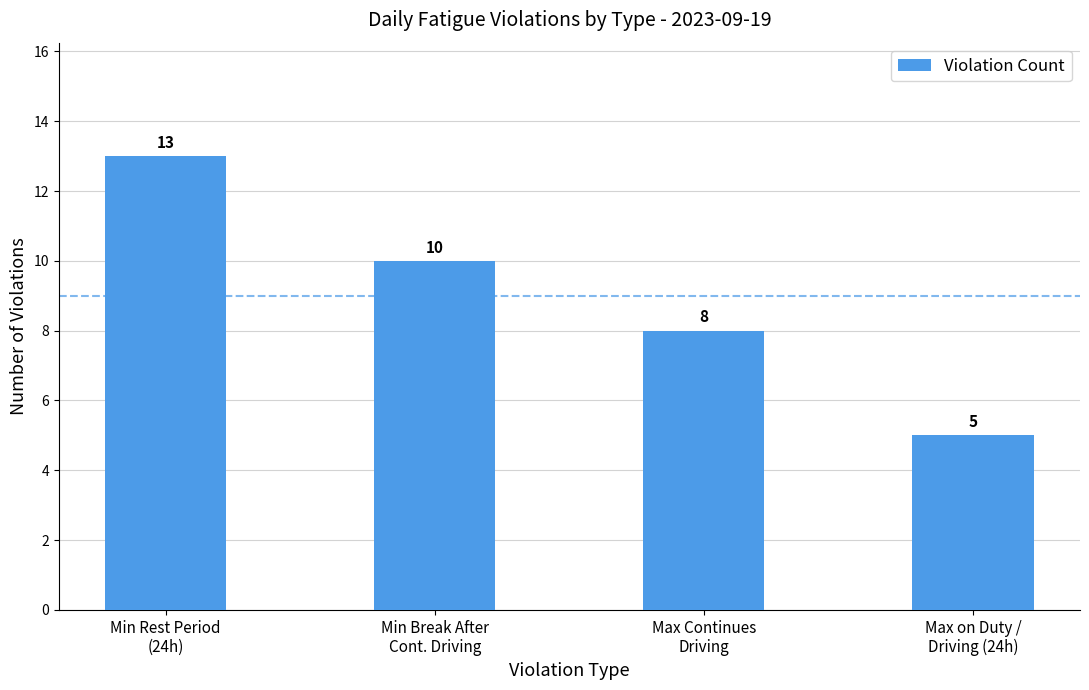

The value at Min Rest Period
(24h) is 18. True or false?

False